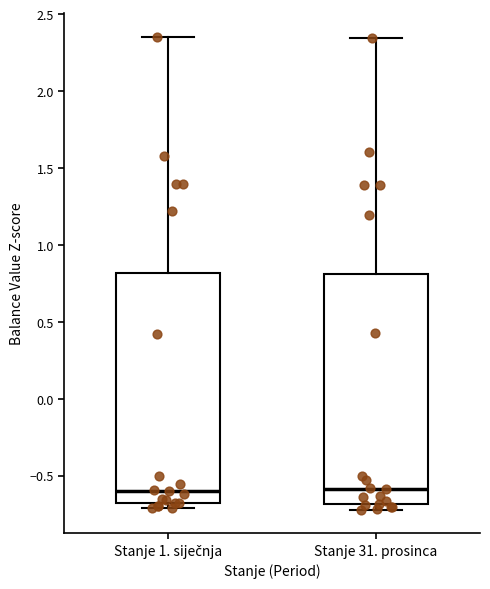

Reading left to right, transcribe this box plot: for each box, give where its median line is, the range the box spans, and where its two whiskers end, as read against the y-axis. The values are not printed on the chart, so give them approximately, as read against the axis.

Stanje 1. siječnja: median -0.60, box -0.70 to 0.80, whiskers -0.70 (just below the box's lower edge) to 2.35
Stanje 31. prosinca: median -0.60, box -0.70 to 0.80, whiskers -0.70 (just below the box's lower edge) to 2.35